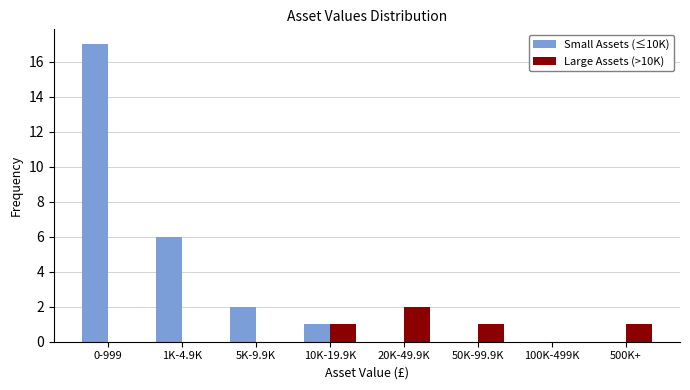

Reading left to right, list all the values displayed in this chart.

Small Assets (≤10K): 0-999=17	1K-4.9K=6	5K-9.9K=2	10K-19.9K=1	20K-49.9K=0	50K-99.9K=0	100K-499K=0	500K+=0
Large Assets (>10K): 0-999=0	1K-4.9K=0	5K-9.9K=0	10K-19.9K=1	20K-49.9K=2	50K-99.9K=1	100K-499K=0	500K+=1